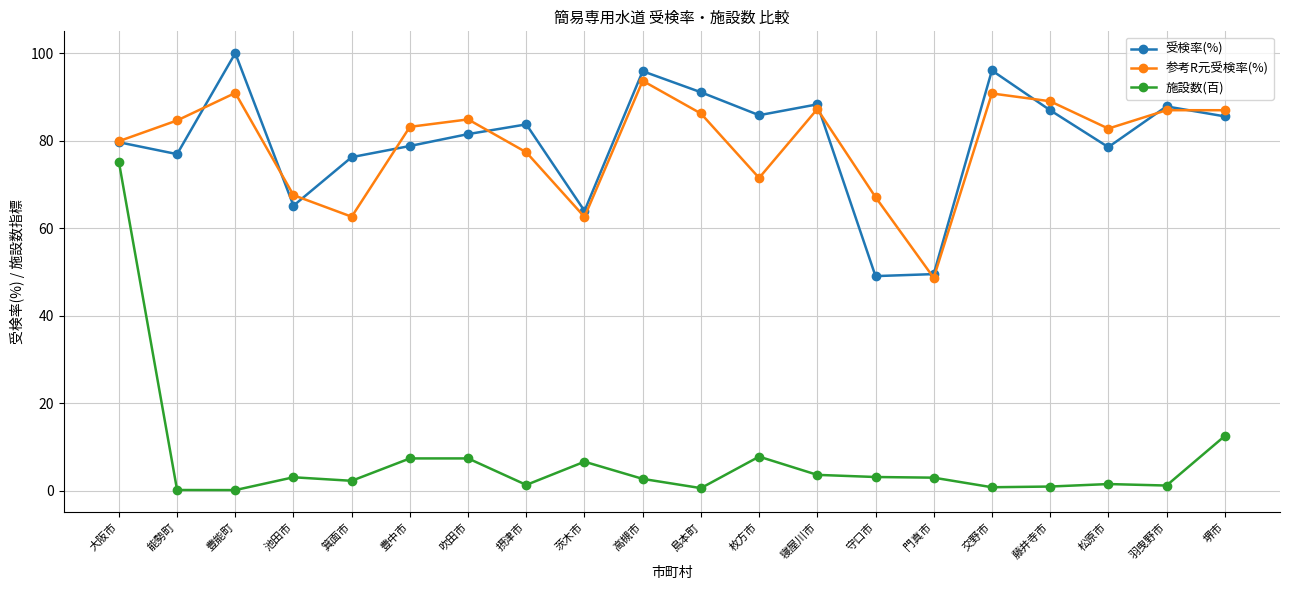

Does the chart have visible grid lines?

Yes